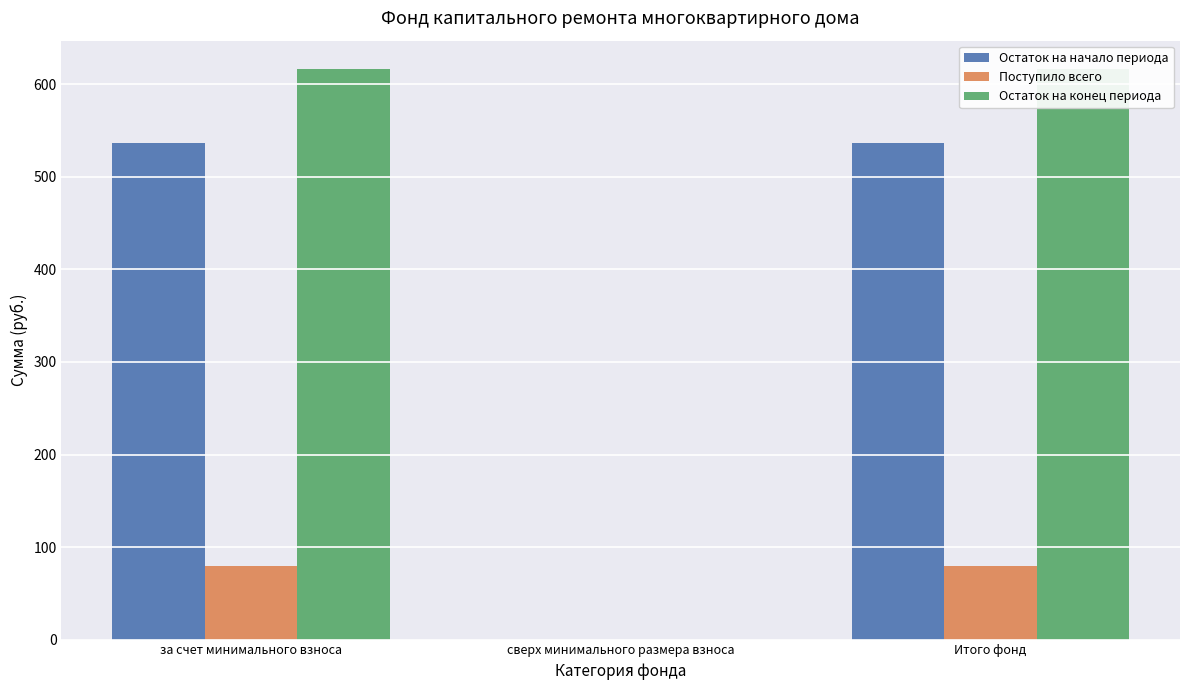

Reading left to right, extract all data points from this chart.

Остаток на начало периода: за счет минимального взноса=536.4	сверх минимального размера взноса=0.0	Итого фонд=536.4
Поступило всего: за счет минимального взноса=79.9	сверх минимального размера взноса=0.0	Итого фонд=79.9
Остаток на конец периода: за счет минимального взноса=616.4	сверх минимального размера взноса=0.0	Итого фонд=616.4